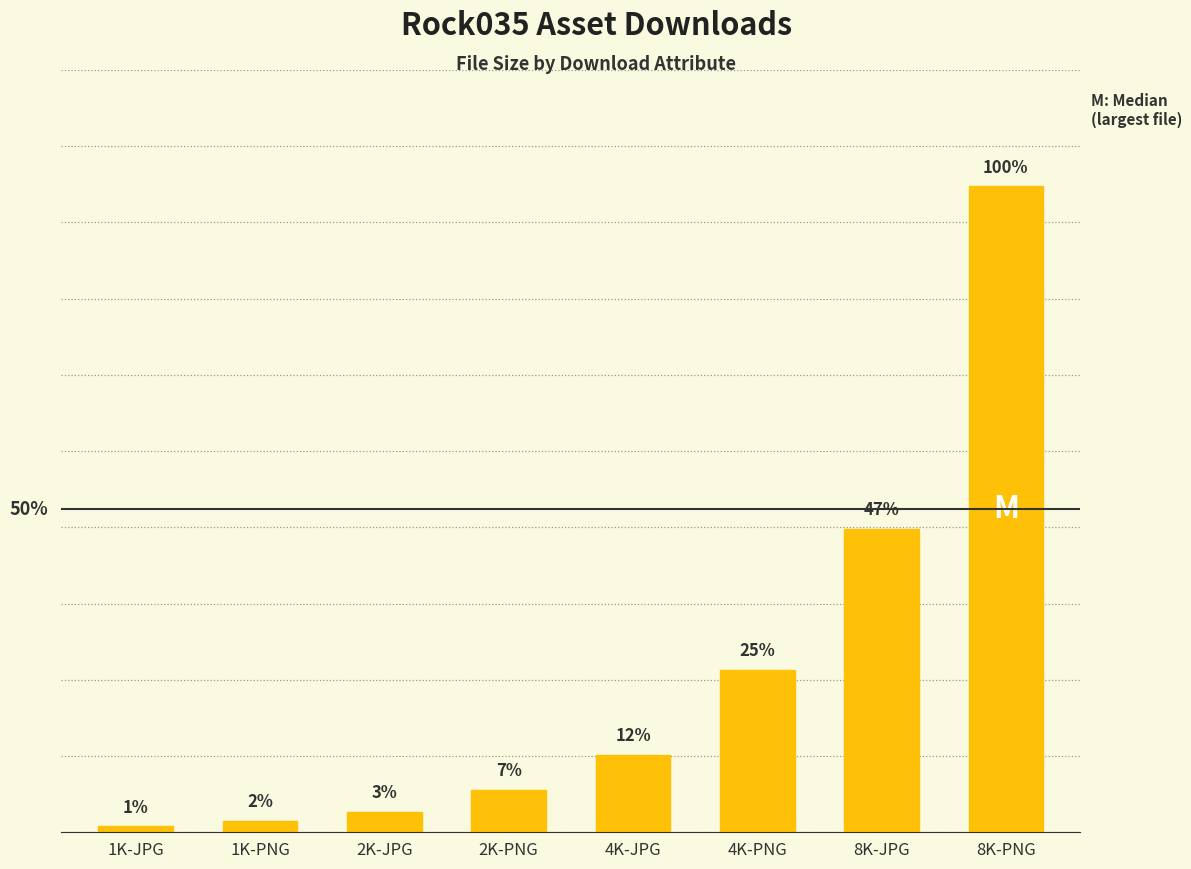

Are the bars horizontal?

No